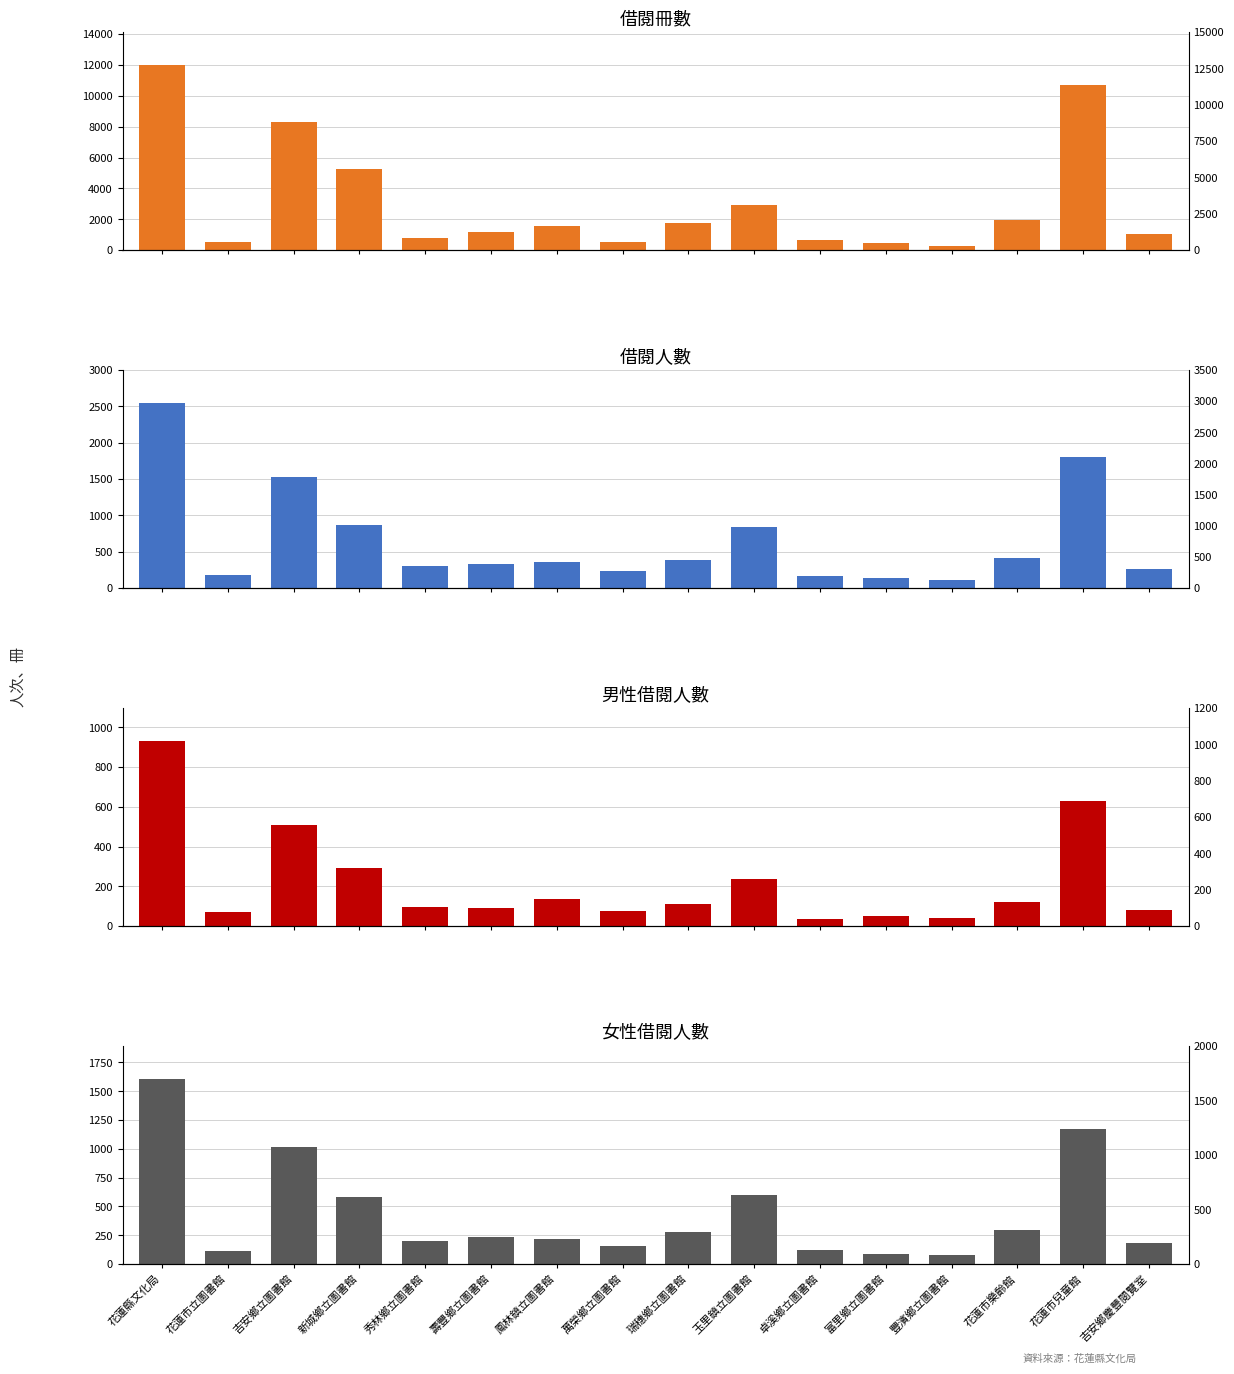

Rank the categories by 女 value from highest to lowest.

花蓮縣文化局, 花蓮市兒童館, 吉安鄉立圖書館, 玉里鎮立圖書館, 新城鄉立圖書館, 花蓮市樂齡館, 瑞穗鄉立圖書館, 壽豐鄉立圖書館, 鳳林鎮立圖書館, 秀林鄉立圖書館, 吉安鄉慶豐閱覽室, 萬榮鄉立圖書館, 卓溪鄉立圖書館, 花蓮市立圖書館, 富里鄉立圖書館, 豐濱鄉立圖書館